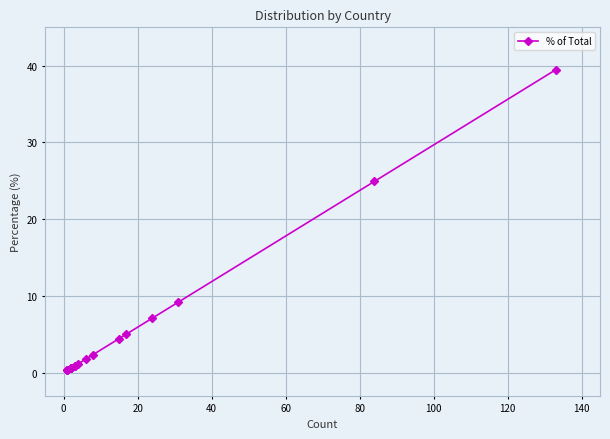

Count the number of data series in this chart.

1